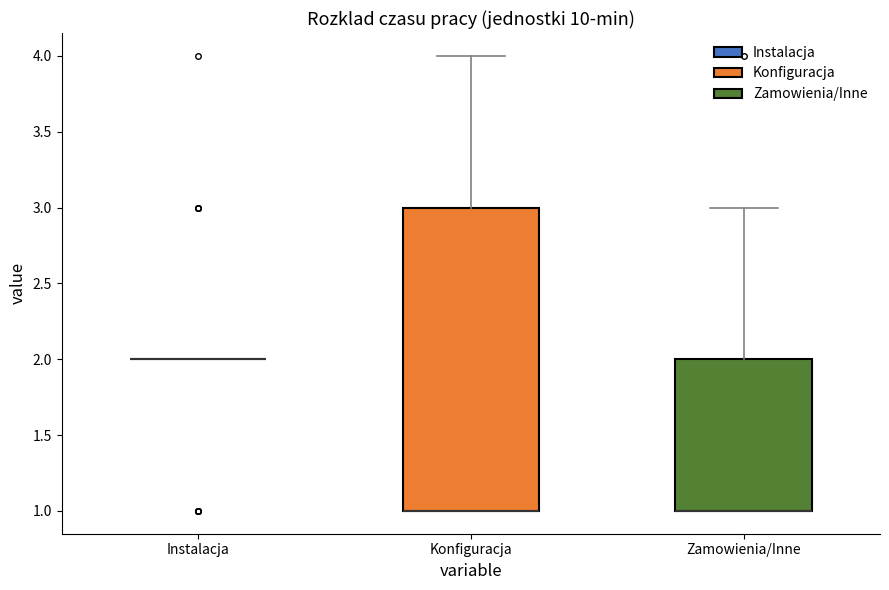

Reading left to right, transcribe this box plot: for each box, give where its median line is, the range the box spans, and where its two whiskers end, as read against the y-axis. The values are not printed on the chart, so give them approximately, as read against the axis.

Instalacja: box collapsed to a line at 2, whiskers 2 to 2
Konfiguracja: median 1 (drawn on the box's lower edge), box 1 to 3, whiskers 1 to 4
Zamowienia/Inne: median 1 (drawn on the box's lower edge), box 1 to 2, whiskers 1 to 3